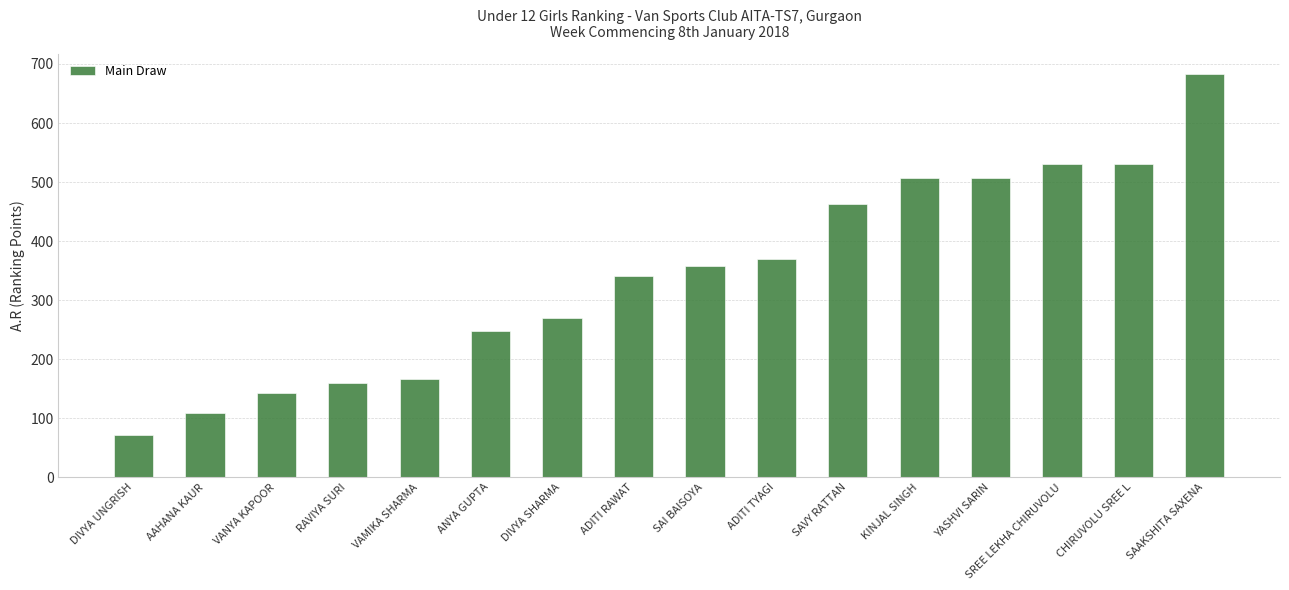

Which label corresponds to the smallest value in the chart?

DIVYA UNGRISH